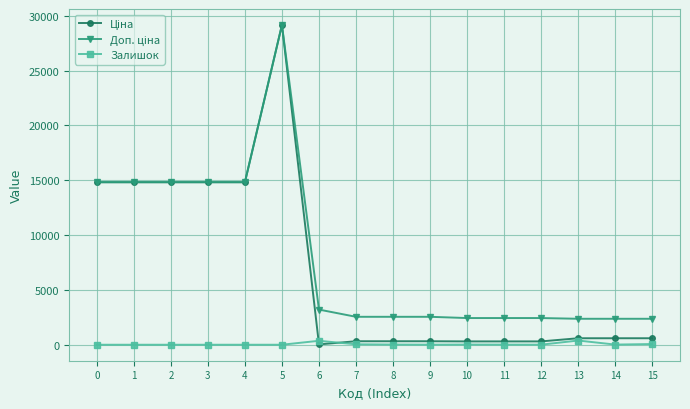

How many lines are shown in the chart?

3